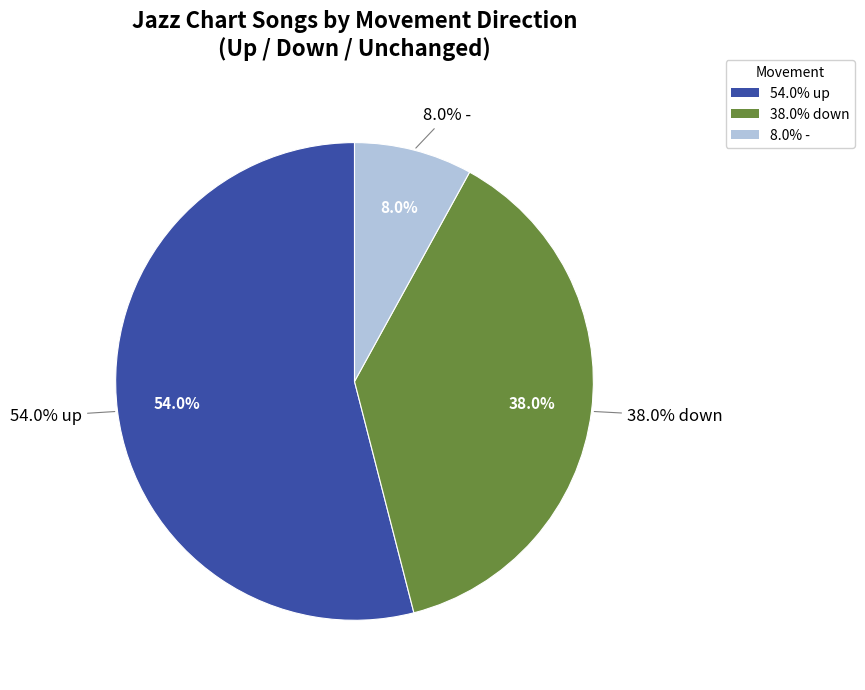

Does down account for over 50% of the chart?

No